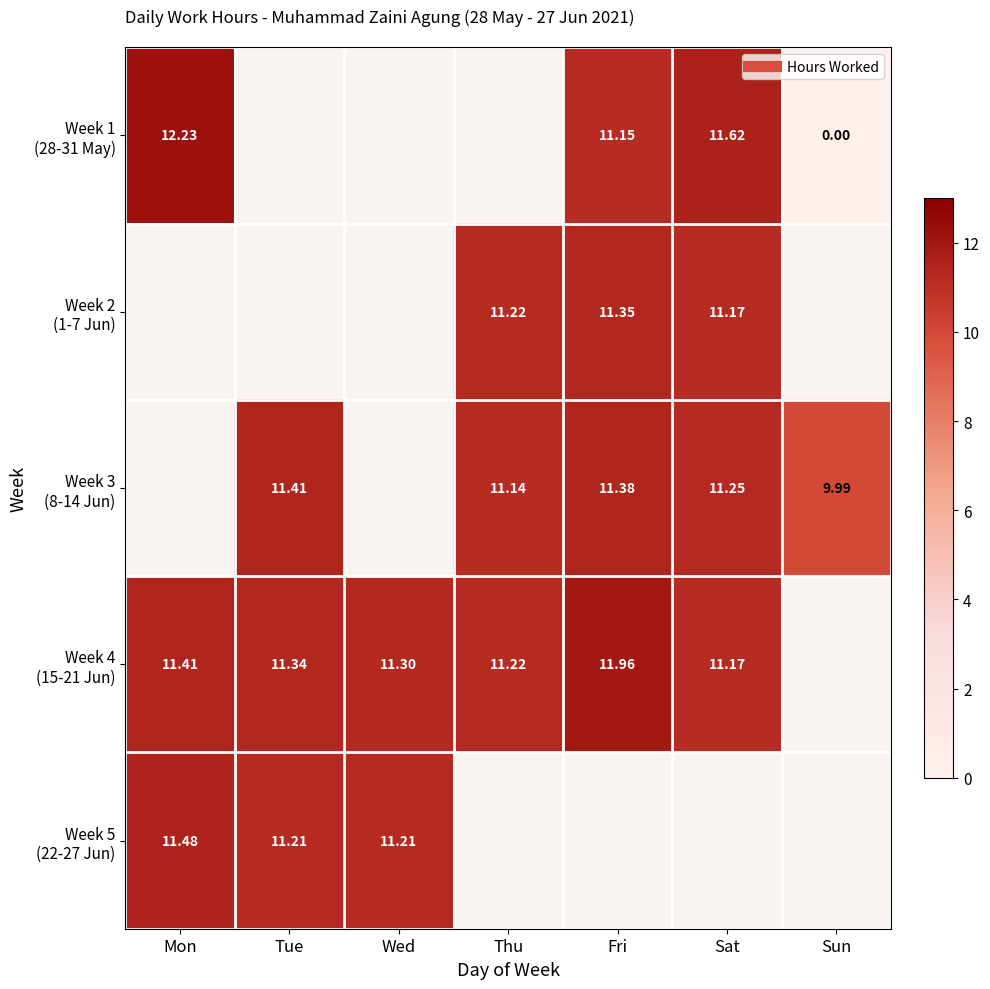

Between Wed and Fri, which is larger?

Fri